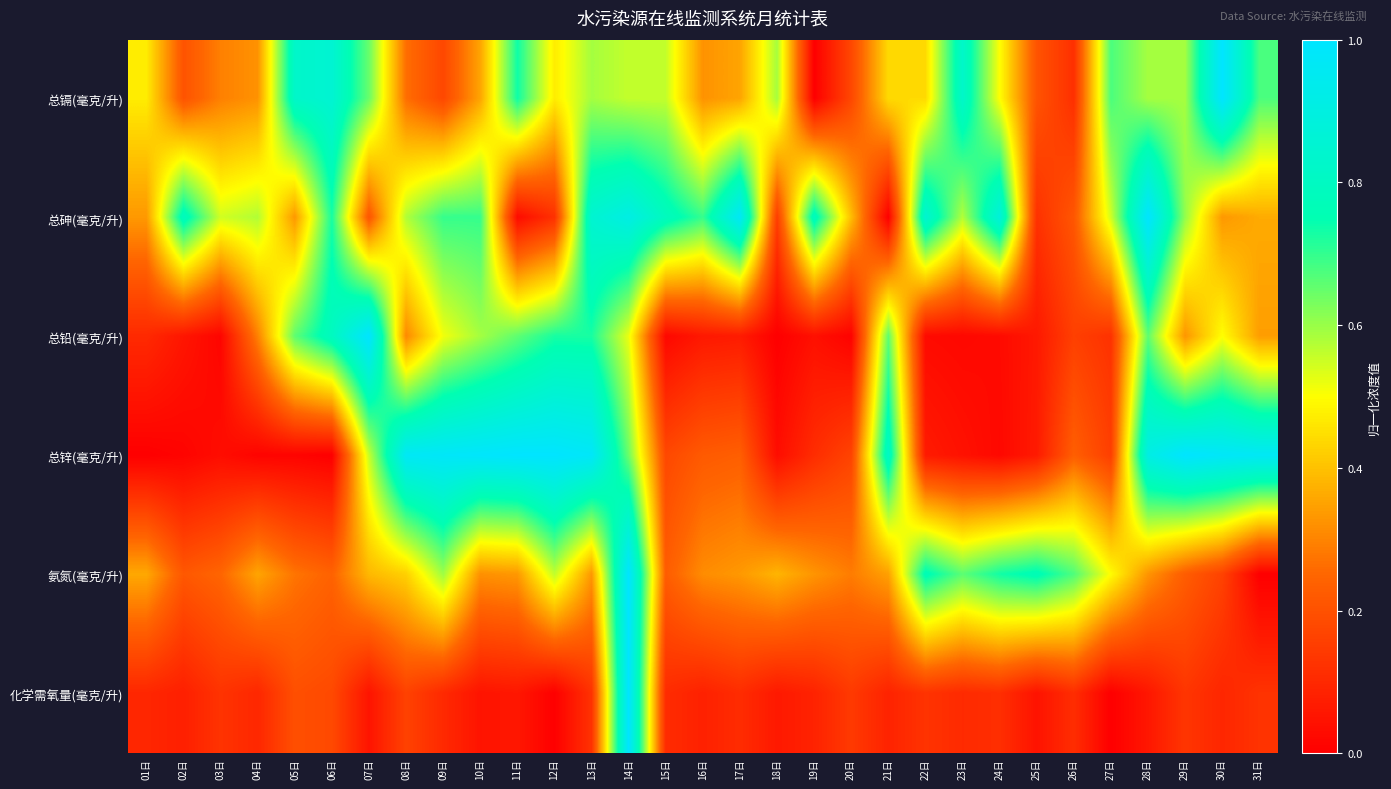

Between 08日 and 30日, which series saw the biggest shift?

总镉(毫克/升)